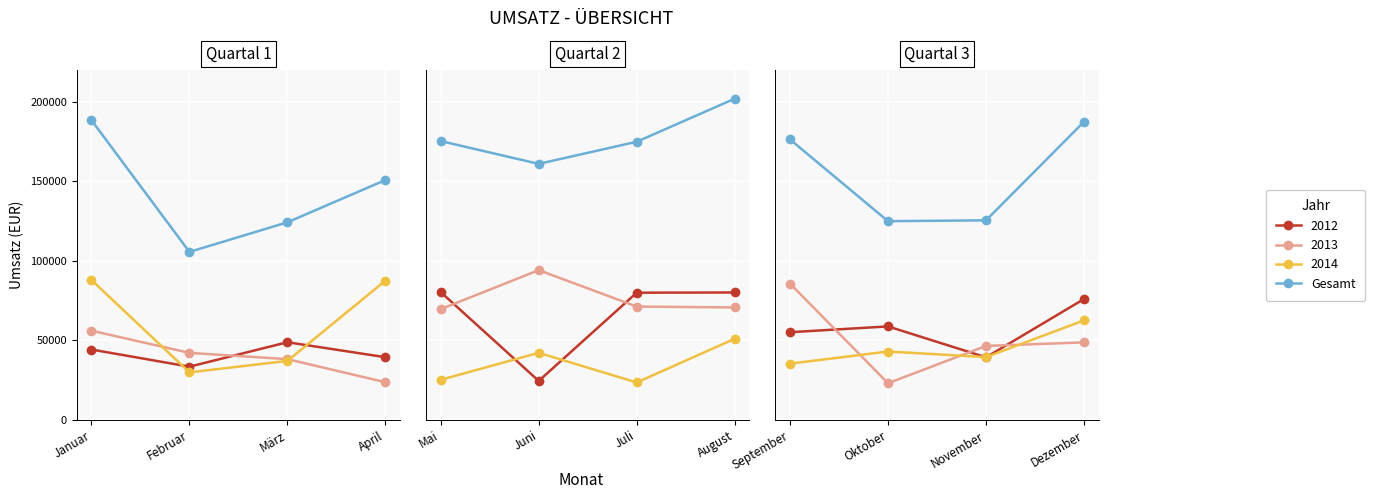

What is the label of the 3rd point from the left?

November